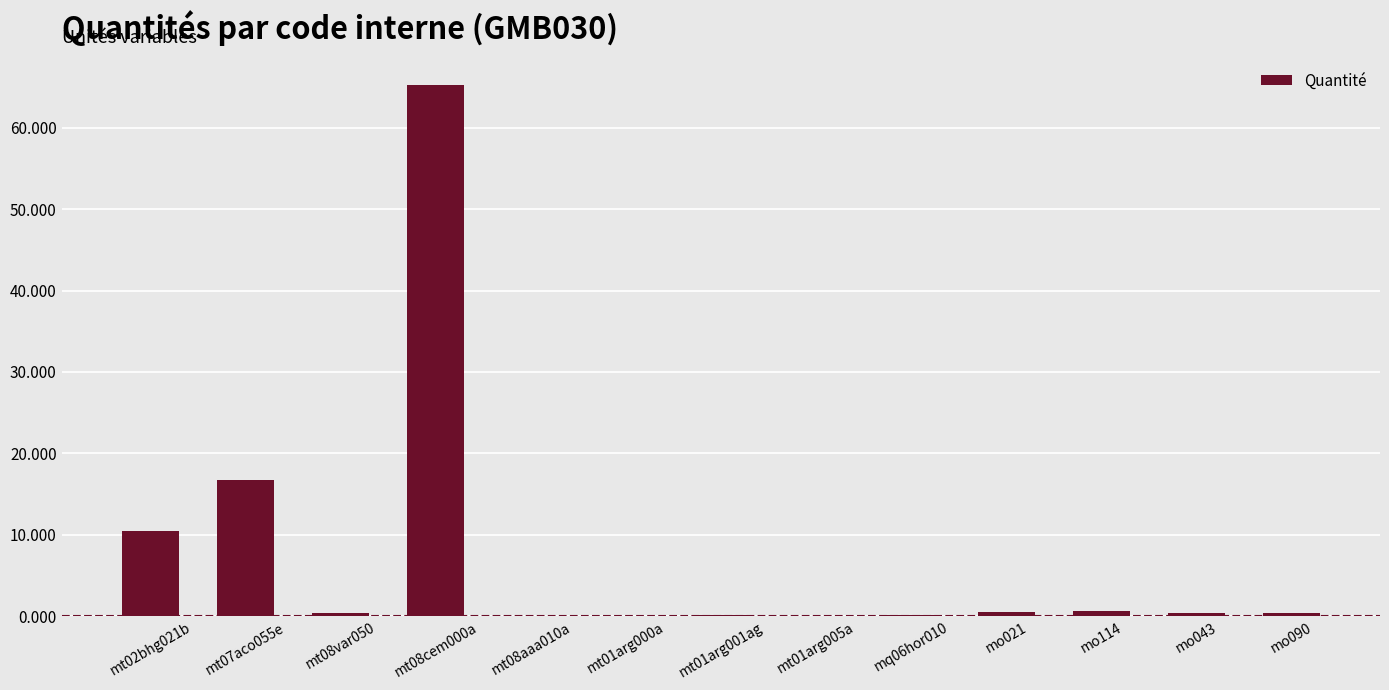

Which category has the highest value across all series?

mt08cem000a